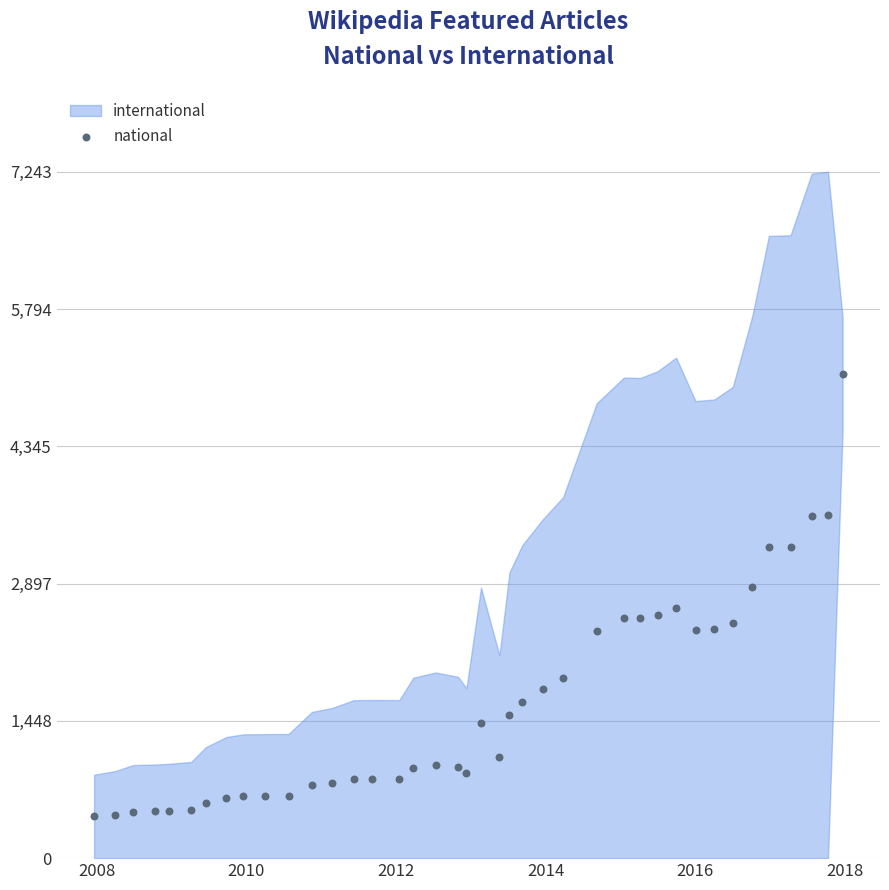

What is the range of X values (max minus min)?

3656.0